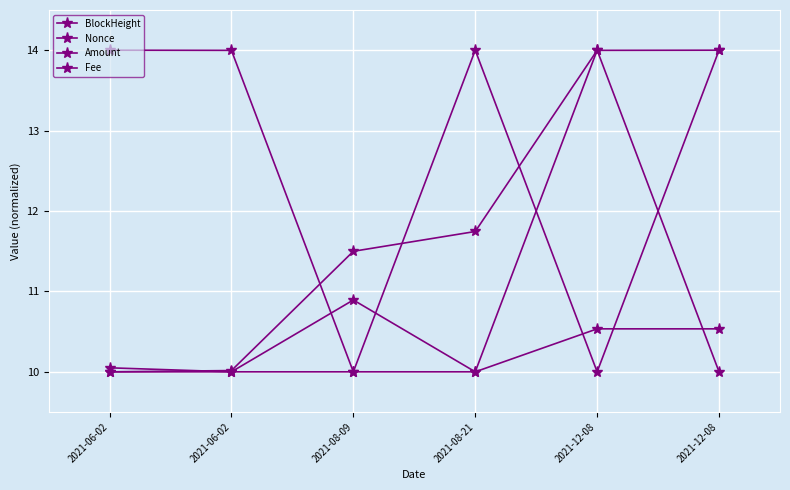

At which category does Amount reach its first local valley?

2021-08-21